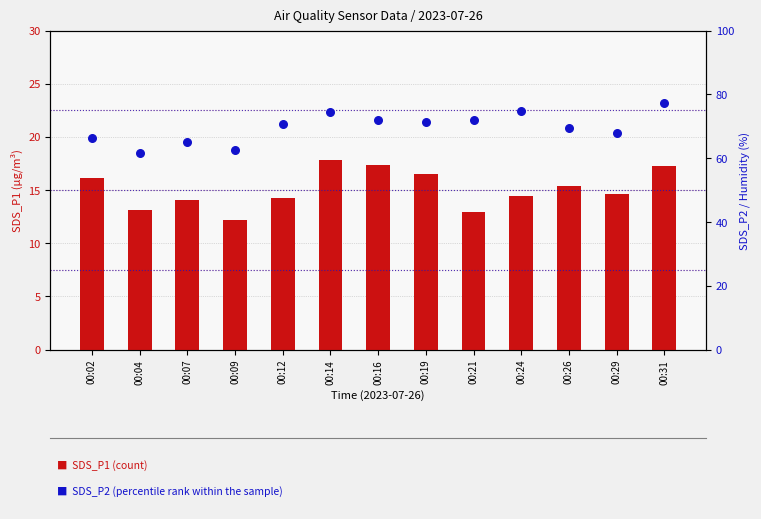

At which category is the sum across all series the highest?

00:31